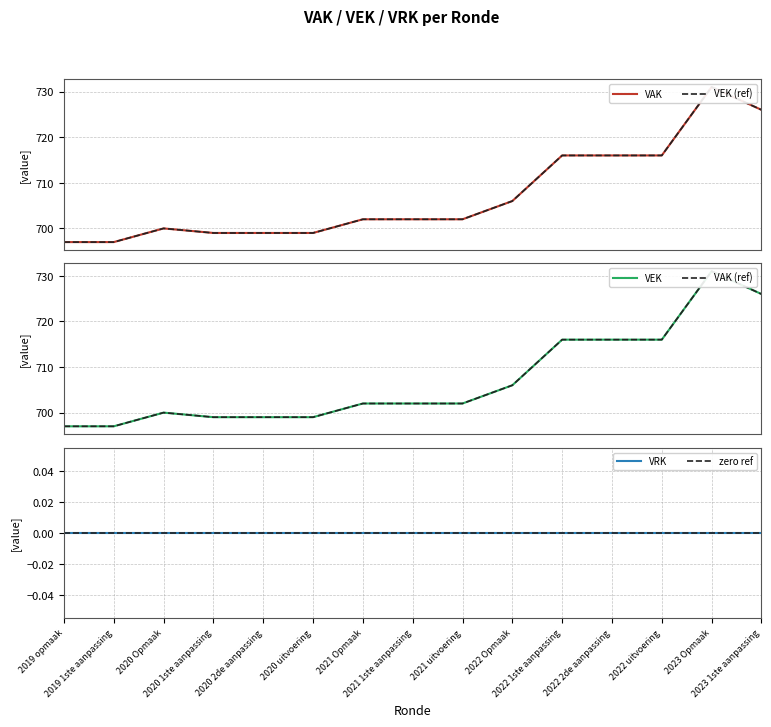

Rank the series by their maximum value, from highest to lowest.

VAK, VEK (ref), VEK, VAK (ref), VRK, zero ref